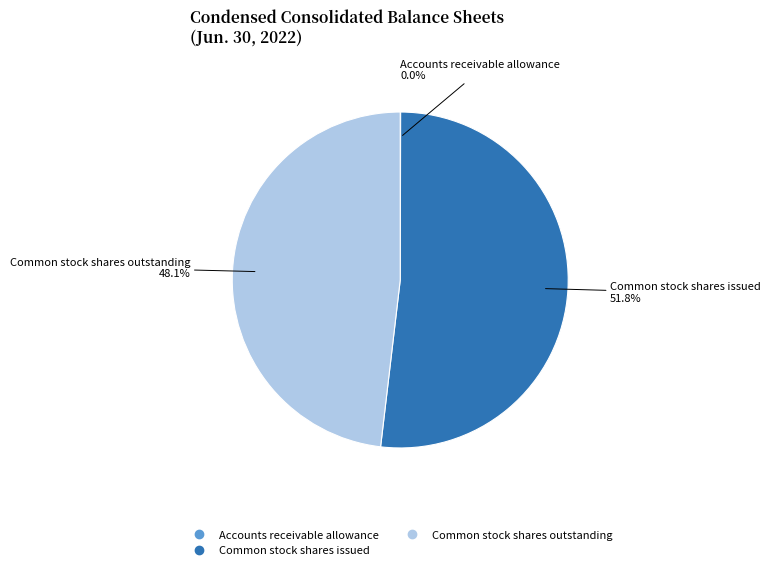

Is it true that Common stock shares outstanding is 54% of the pie?

False